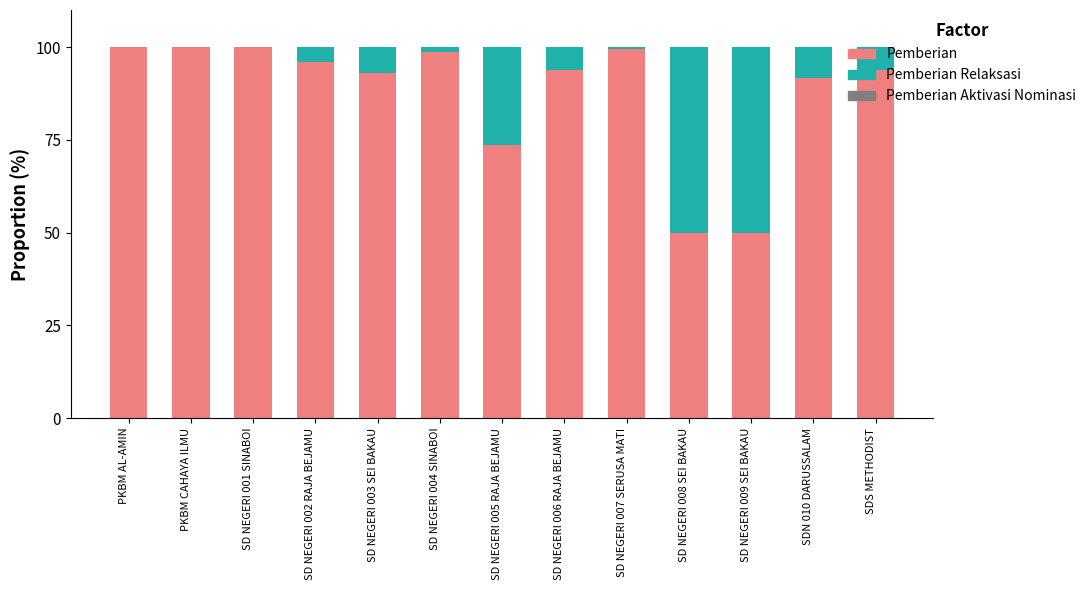

At which label is Pemberian closest to 75?

SD NEGERI 005 RAJA BEJAMU